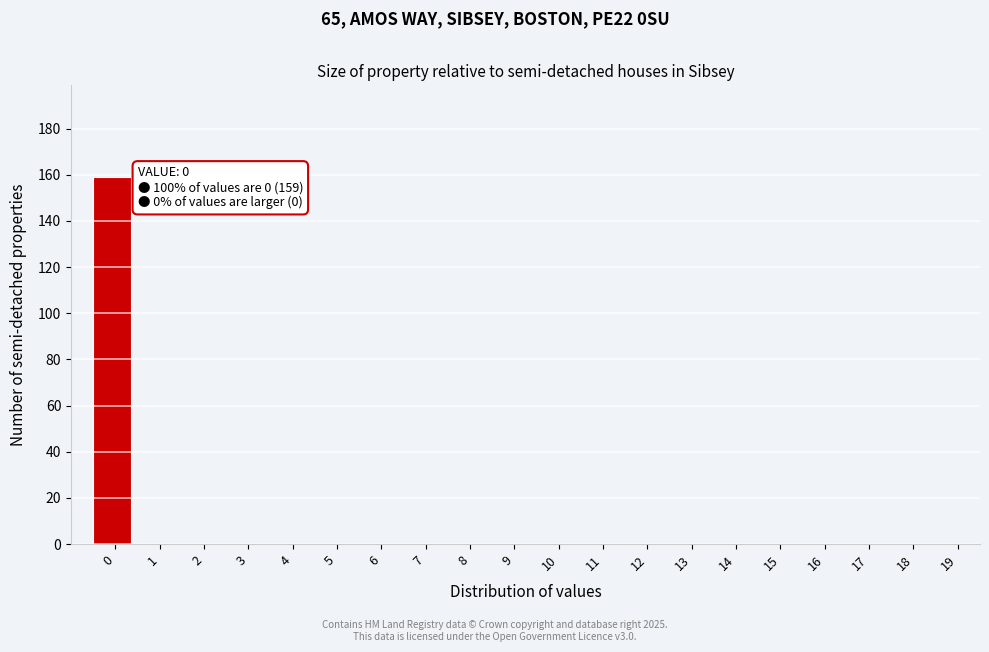

Reading left to right, transcribe all the data shown in this chart.

0=159	1=0	2=0	3=0	4=0	5=0	6=0	7=0	8=0	9=0	10=0	11=0	12=0	13=0	14=0	15=0	16=0	17=0	18=0	19=0